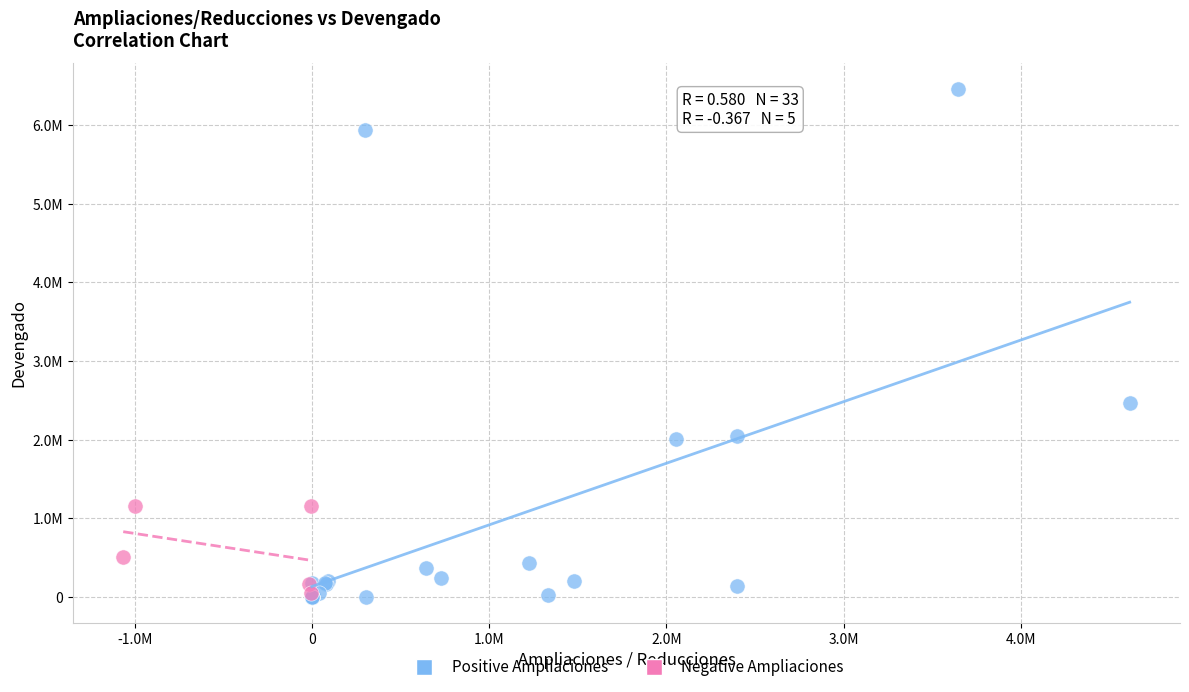

What are all the series names shown in the legend?

Positive Ampliaciones, Negative Ampliaciones